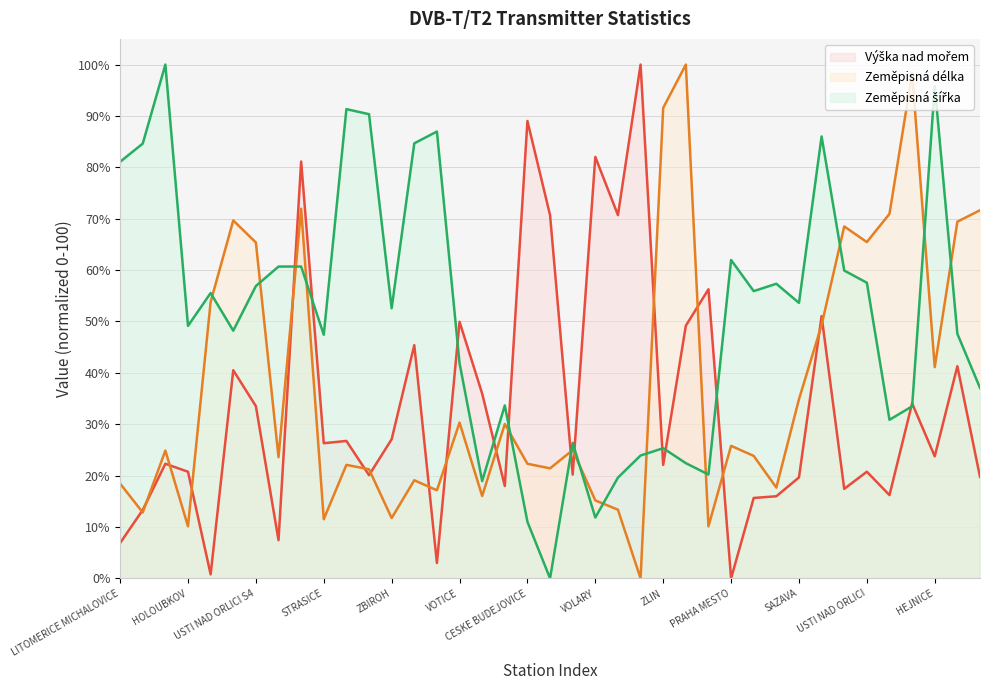

After their last crossing, which series has the higher values: Výška nad mořem (line) or Zeměpisná délka (line)?

Zeměpisná délka (line)